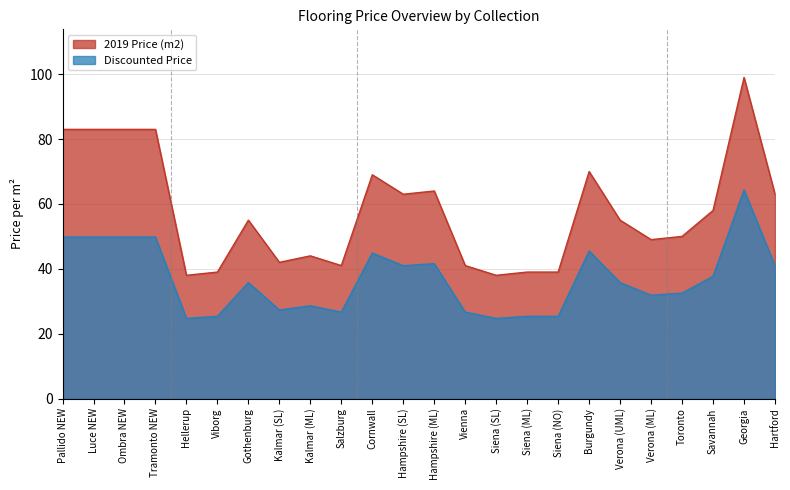

What are all the series names shown in the legend?

2019 Price (m2), Discounted Price